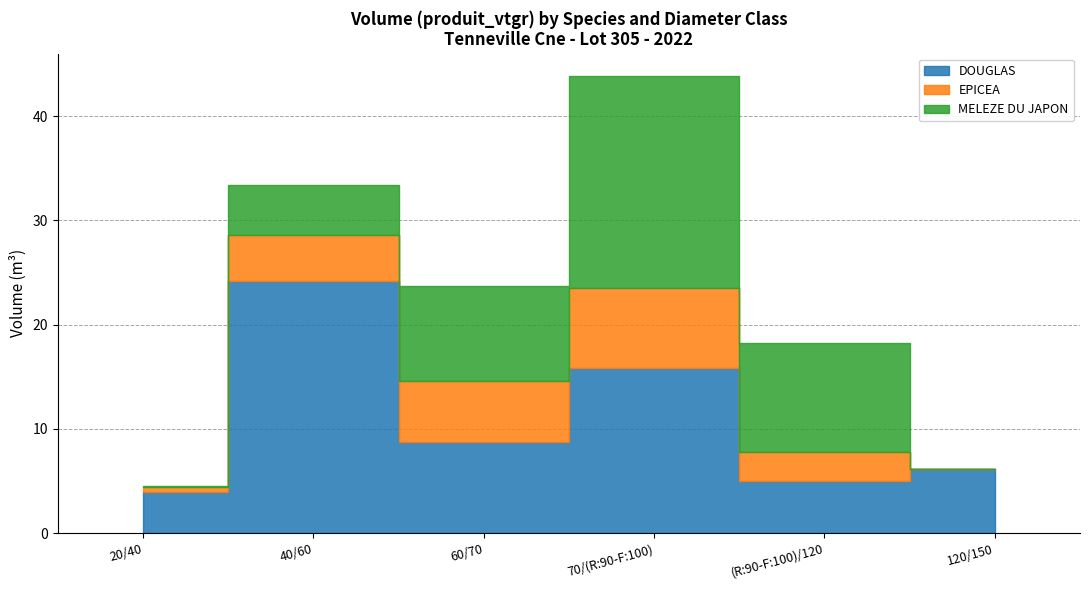

Between 40/60 and 20/40, which is larger?

40/60